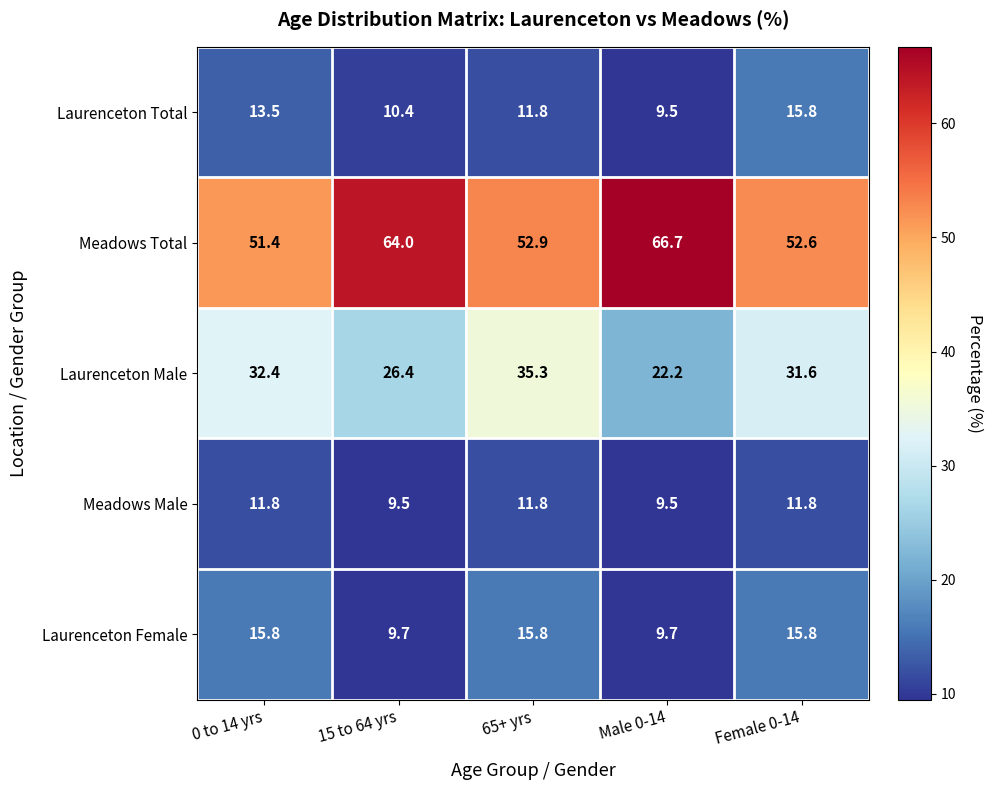

What is the difference between the Meadows Total values at 0 to 14 yrs and 15 to 64 yrs?

12.6